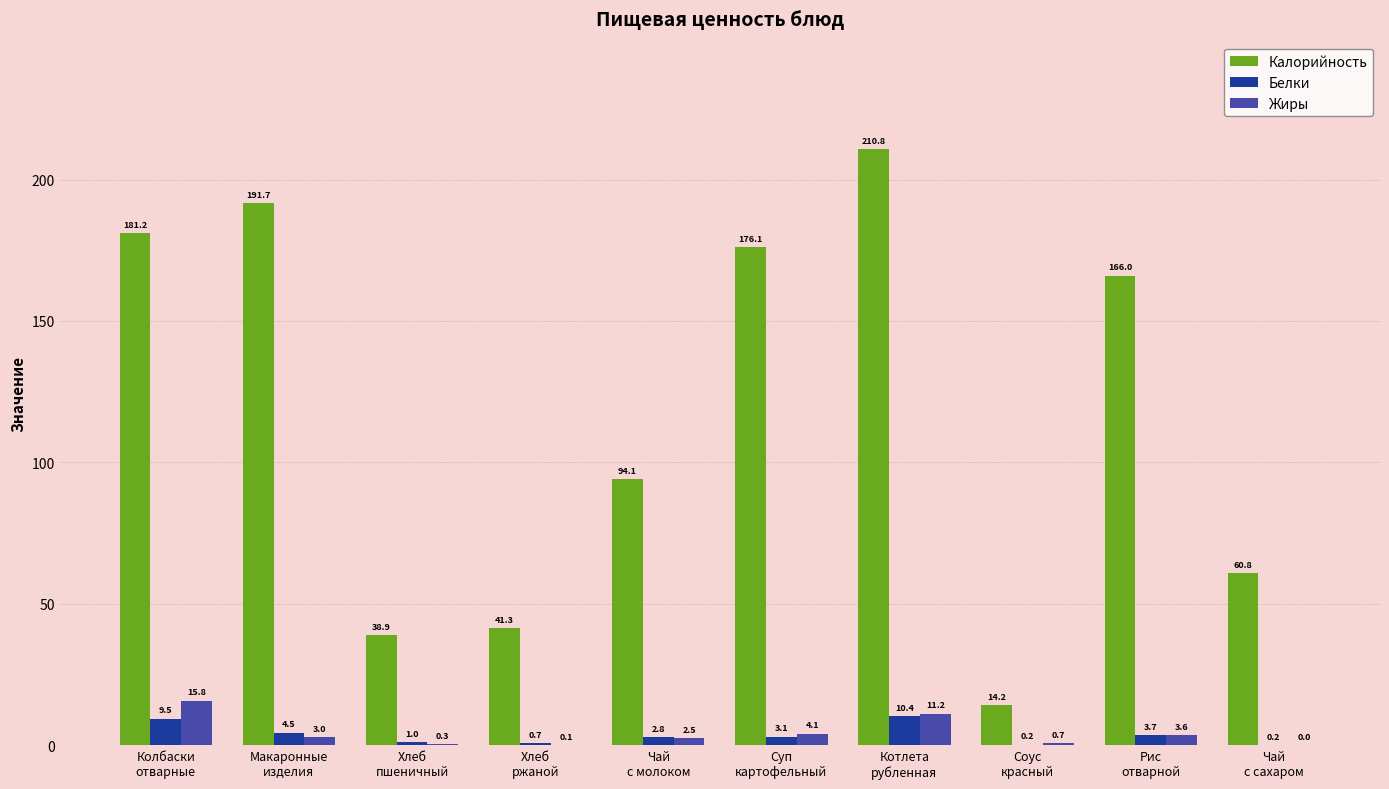

What is the total value across all series at Макаронные
изделия?

199.2